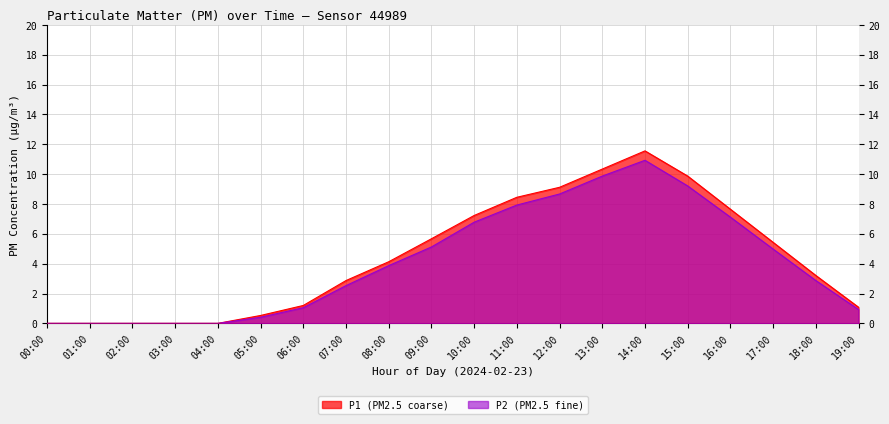

What is the sum of the P1 values at 09:00 and 12:00?

14.8